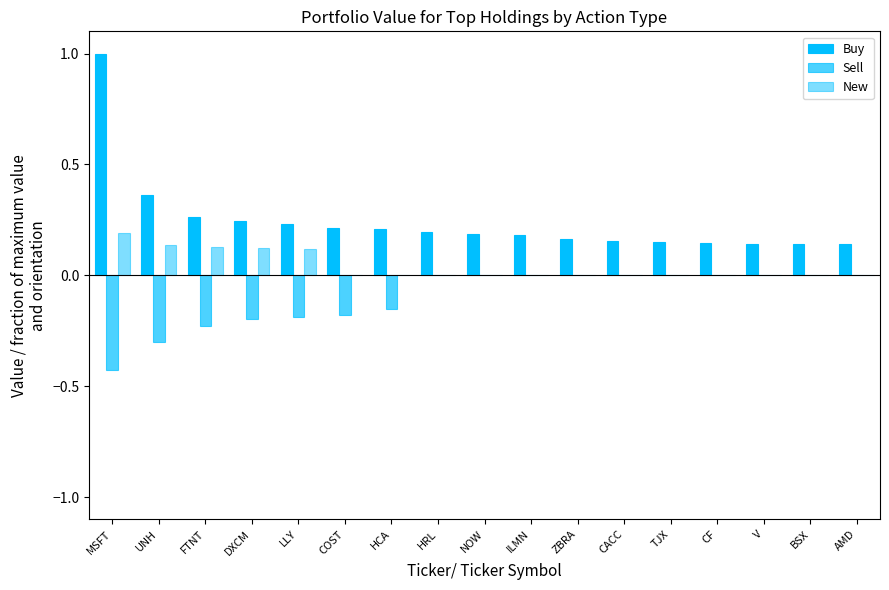

Rank the categories by New value from highest to lowest.

MSFT, UNH, FTNT, DXCM, LLY, COST, HCA, HRL, NOW, ILMN, ZBRA, CACC, TJX, CF, V, BSX, AMD